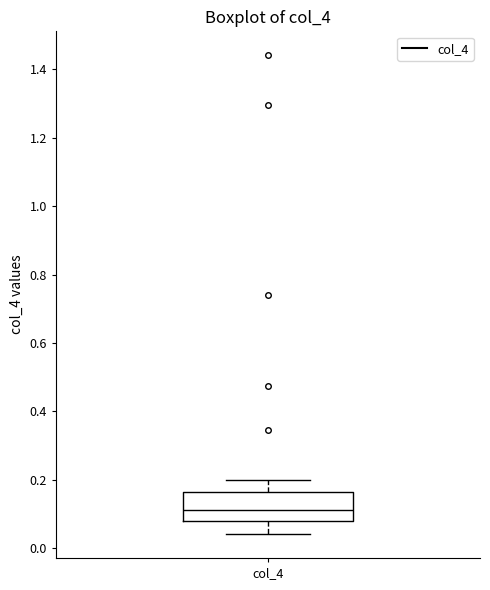

Where is the upper edge of the box for col_4 on the y-axis? The values are not printed on the chart, so give them approximately, as read against the axis.

0.16